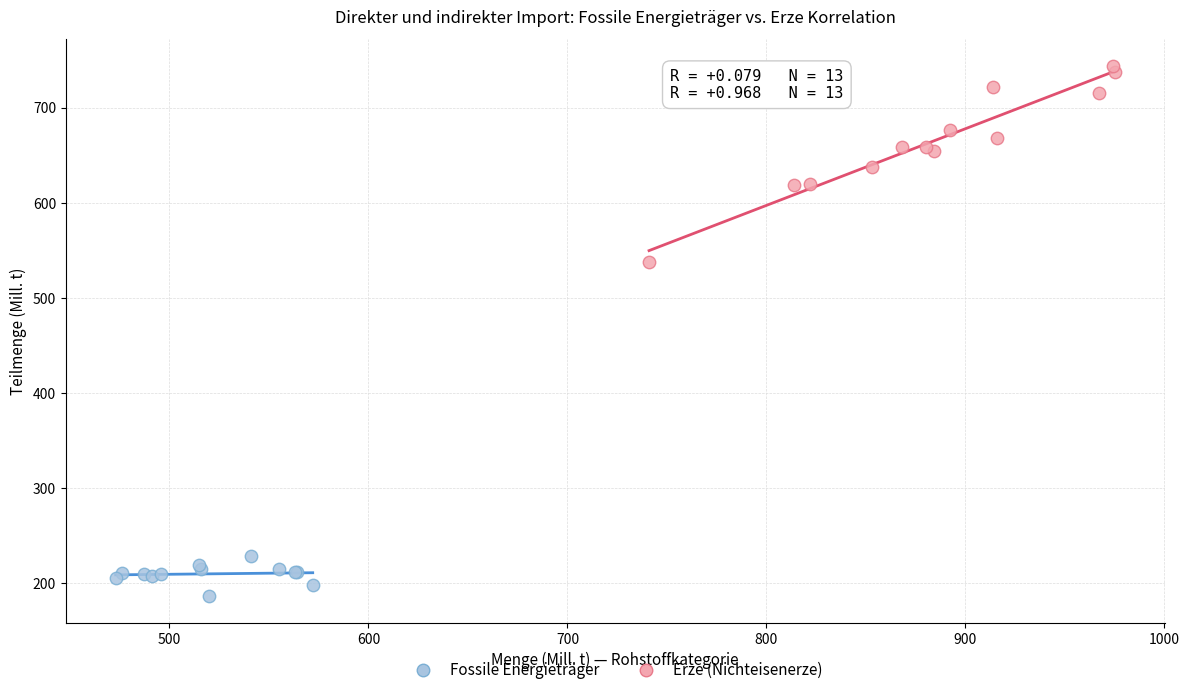

Which series has the largest Y range (max minus min)?

Erze (Nichteisenerze)